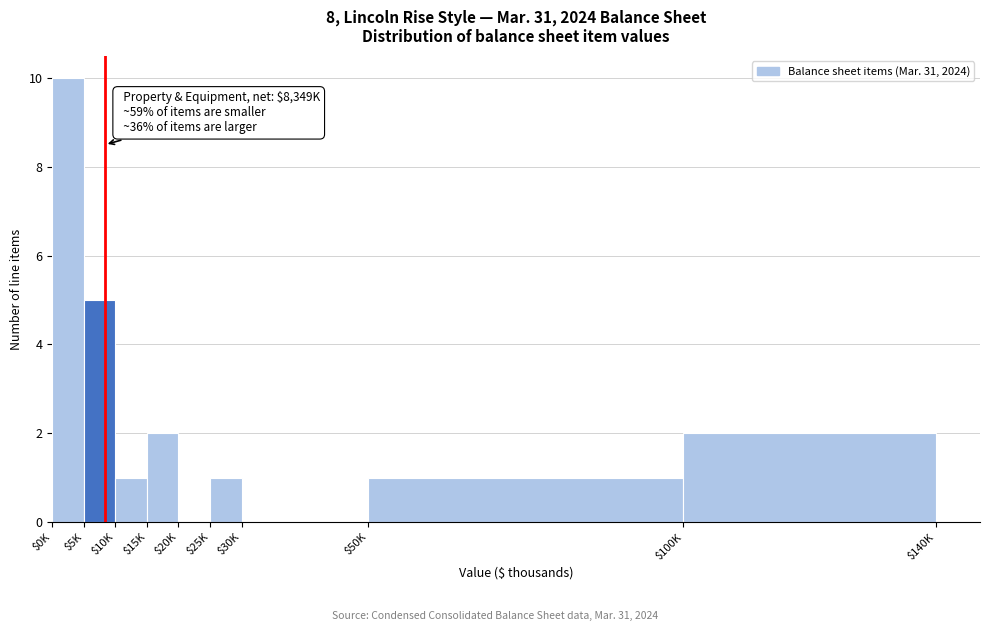

True or false: the data shows 3 at $100K.

False